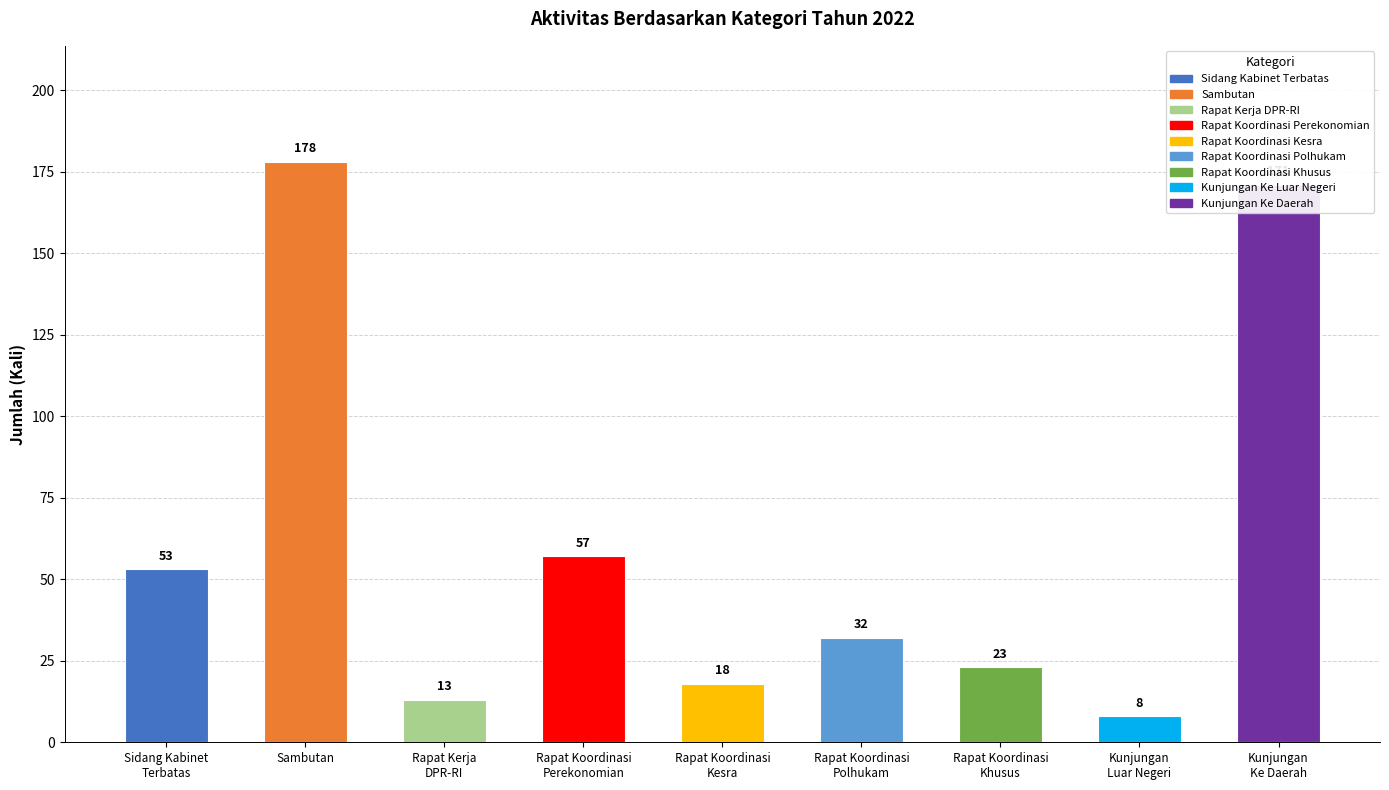

Which label corresponds to the largest value in the chart?

Sambutan